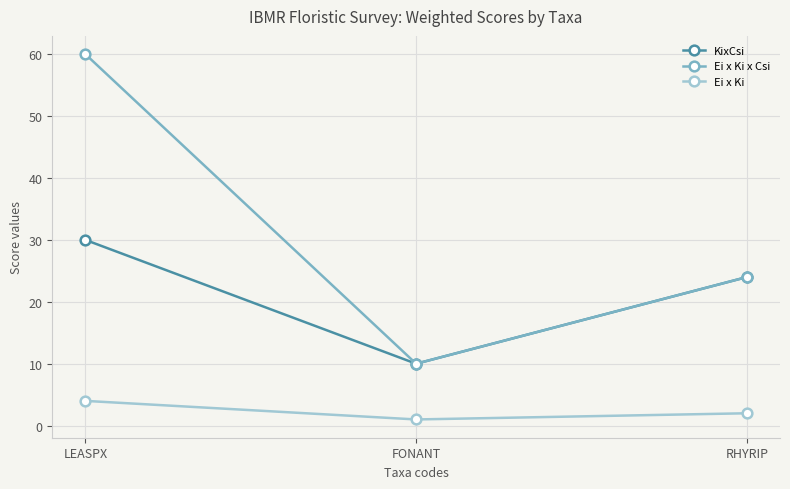

What is the difference between the maximum and minimum values in the KixCsi series?

20